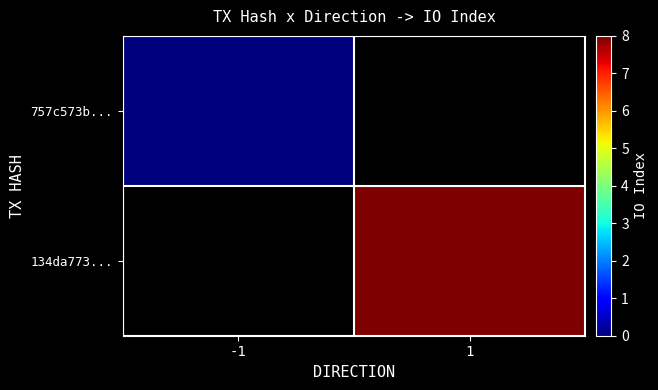

Which series has the largest range (max minus min)?

757c573b...